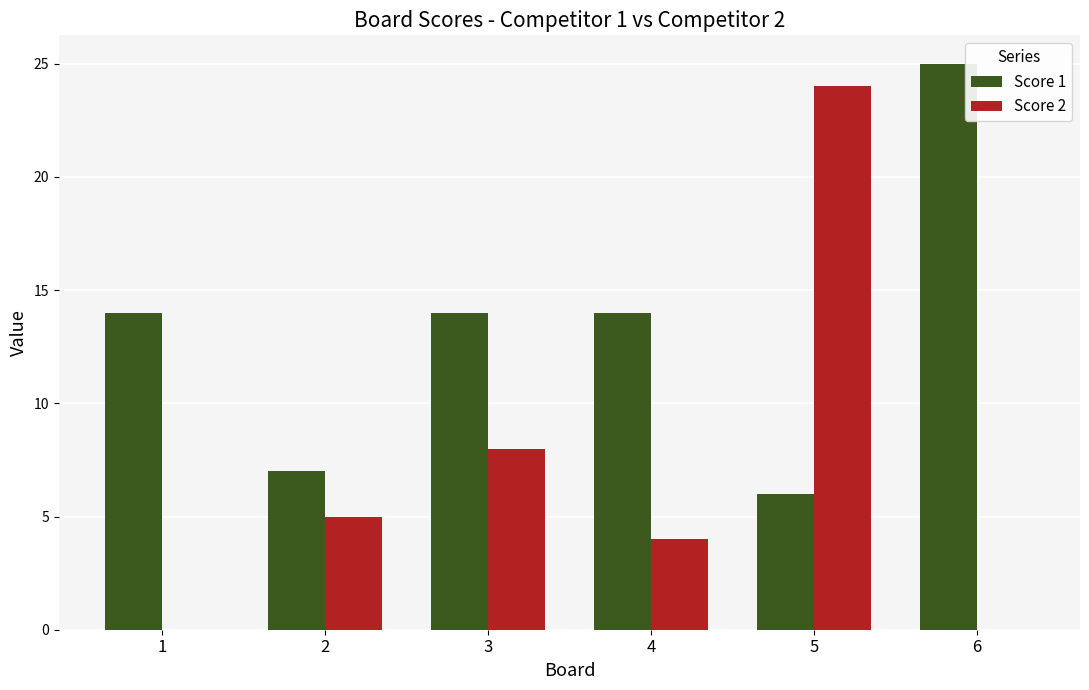

At which category is the sum across all series the highest?

5